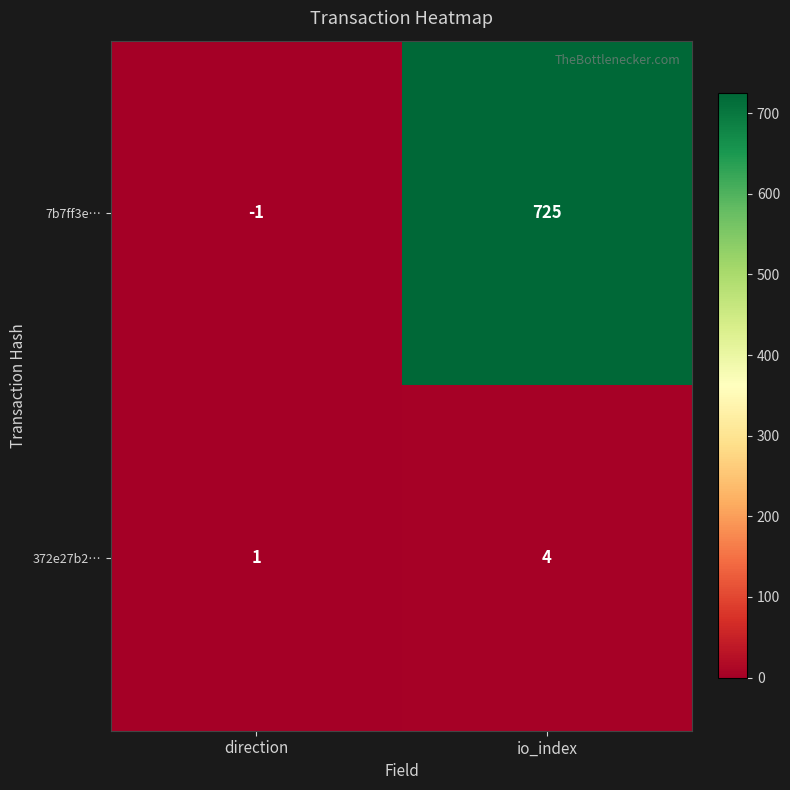

Between direction and io_index, which series saw the biggest shift?

7b7ff3e…